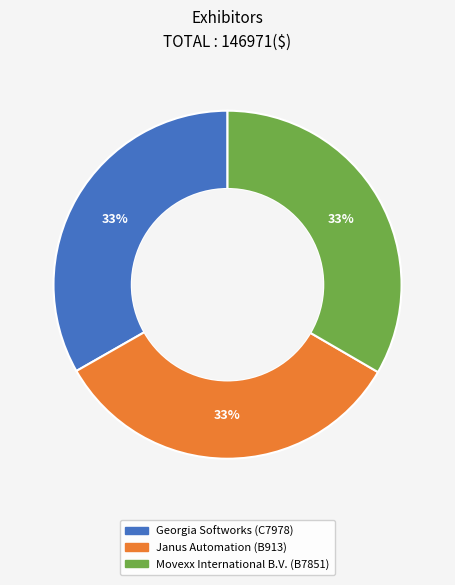

Do Janus Automation (B913) and Movexx International B.V. (B7851) together represent more than half of the pie?

Yes